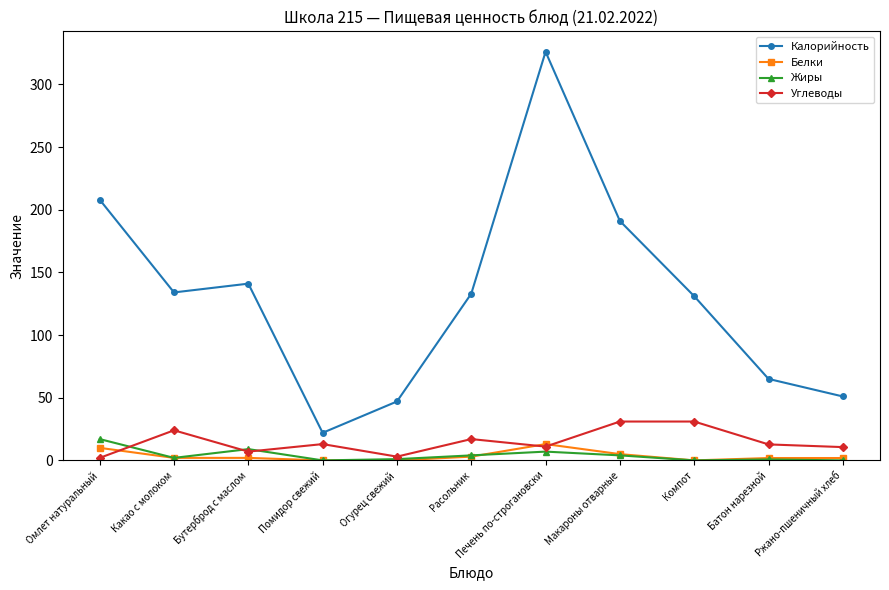

True or false: Углеводы has more than 1 points higher than both neighbors.

True